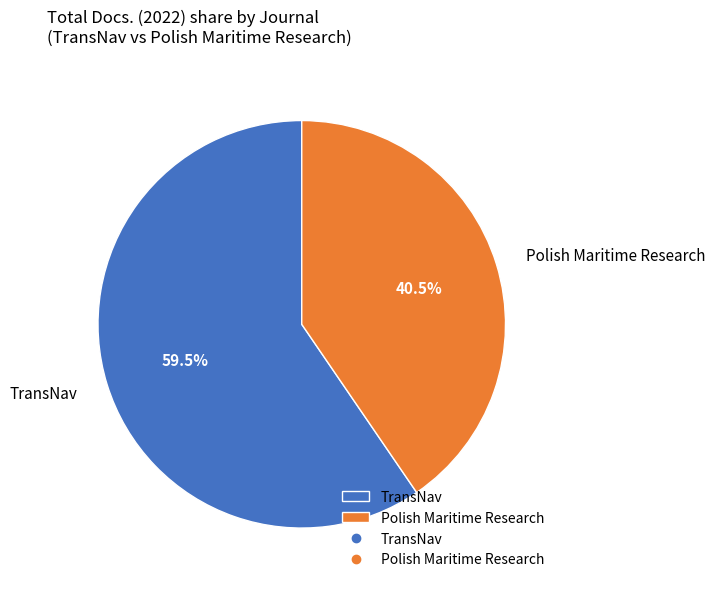

Which slice represents more than half of the pie?

TransNav